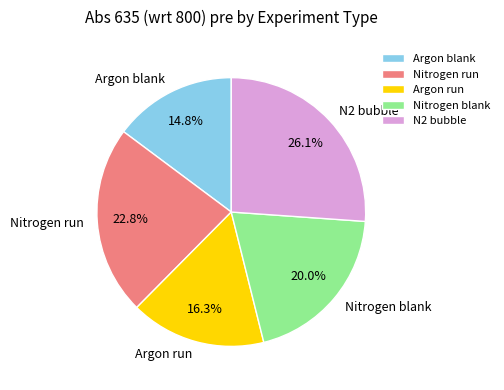

To the nearest percent, what is the combined percentage of Argon run and Nitrogen blank?

36%